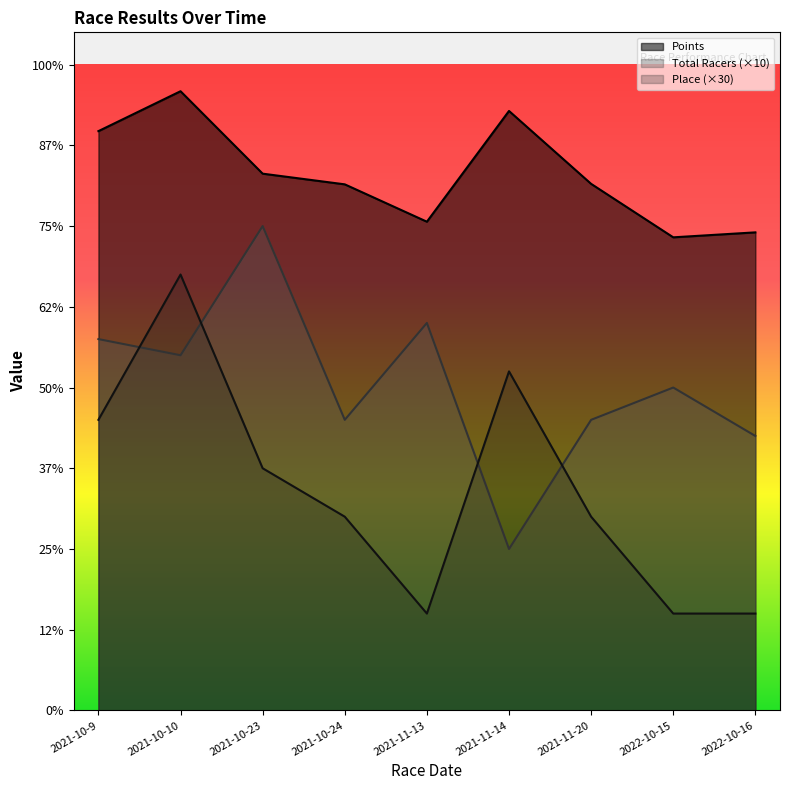

What is the difference between the maximum and minimum values in the Place series?

210.0